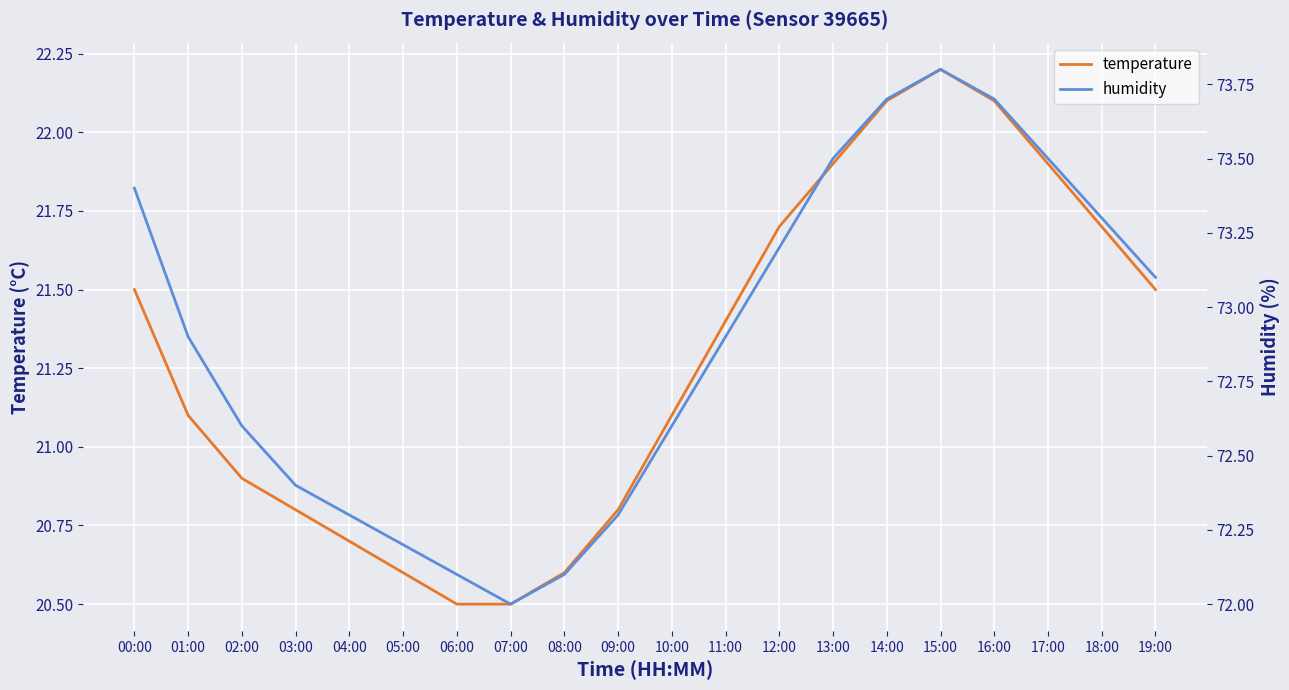

True or false: humidity and temperature cross at least once.

False